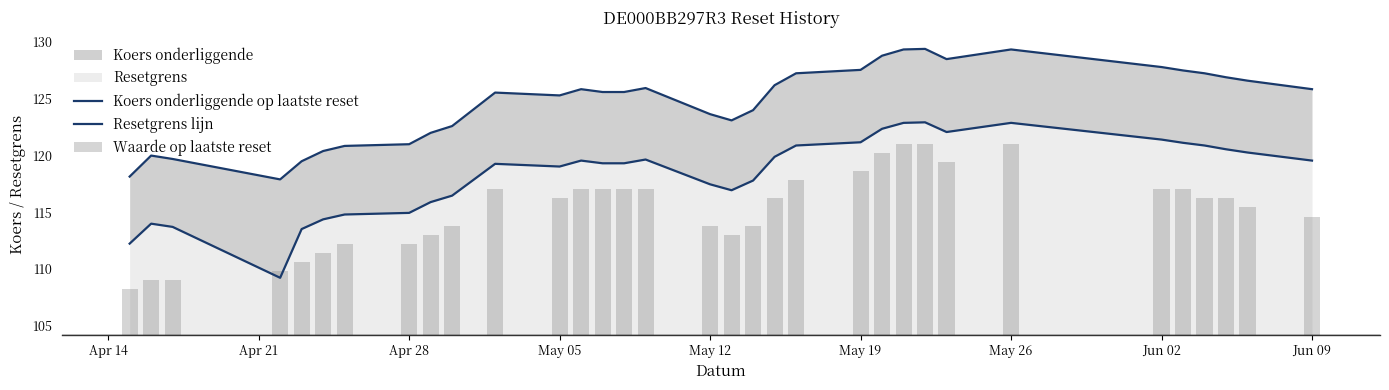

List the series in order of their overall mean, lowest first.

Resetgrens lijn, Koers onderliggende op laatste reset